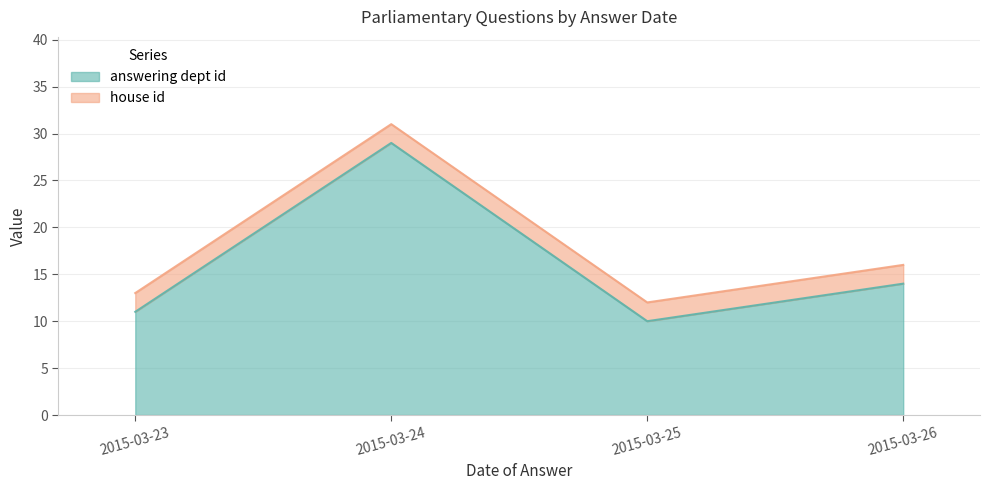

At which category does the chart reach its minimum across all series?

2015-03-25